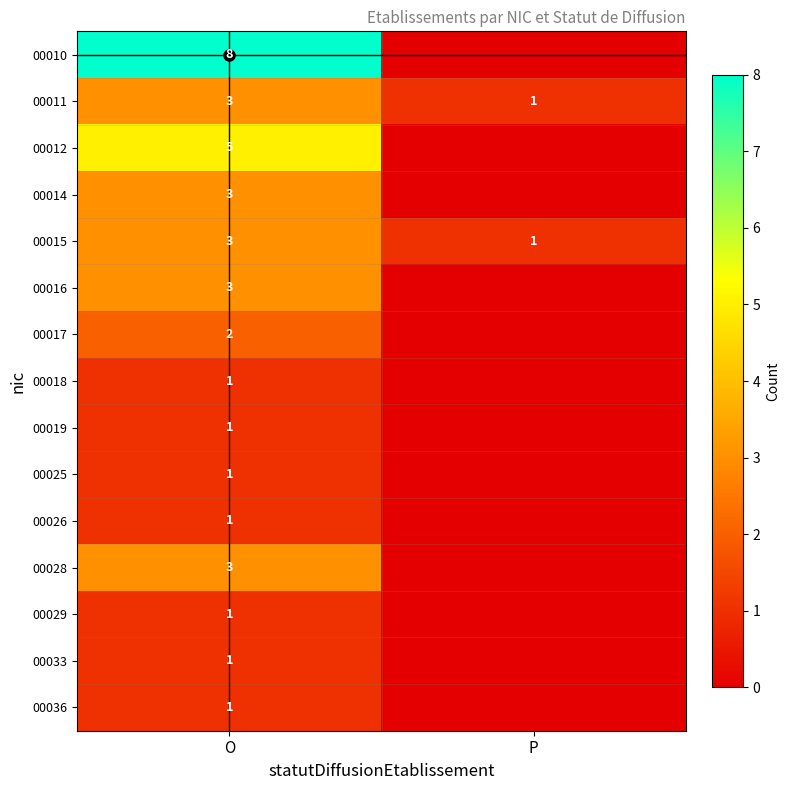

Between O and P, which series saw the biggest shift?

00010